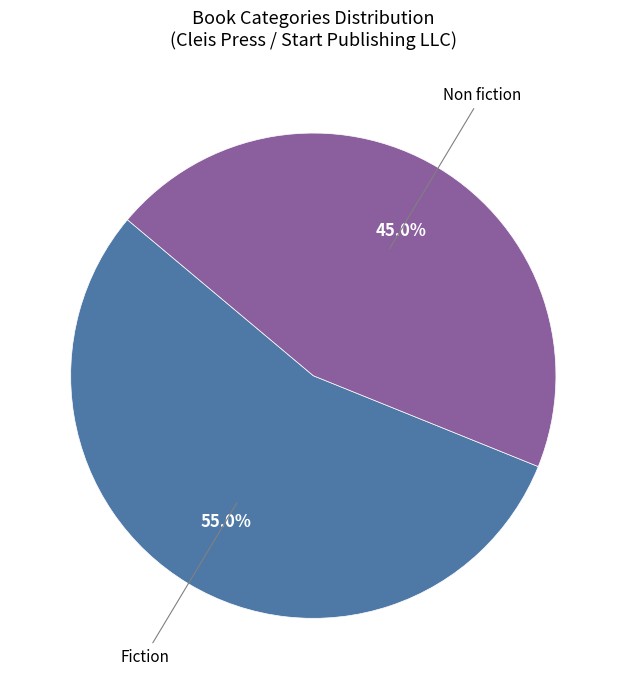

Is there a majority slice in this chart?

Yes